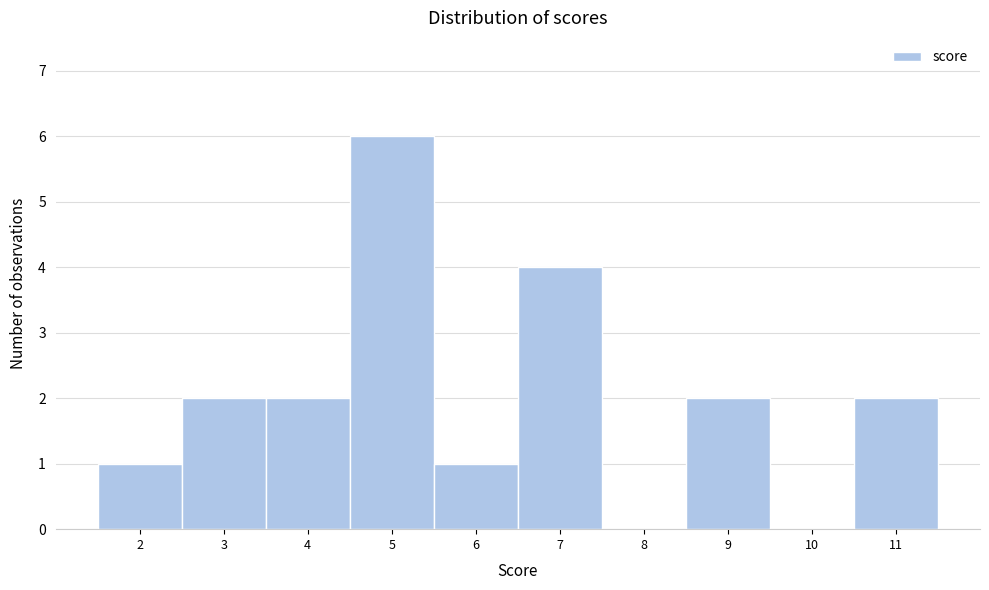

Reading left to right, transcribe this chart: for each bar, give the range it covers on the x-axis and its height. The values are not printed on the chart, so give them approximately, as read against the axis.

1.5 to 2.5: 1
2.5 to 3.5: 2
3.5 to 4.5: 2
4.5 to 5.5: 6
5.5 to 6.5: 1
6.5 to 7.5: 4
7.5 to 8.5: 0
8.5 to 9.5: 2
9.5 to 10.5: 0
10.5 to 11.5: 2